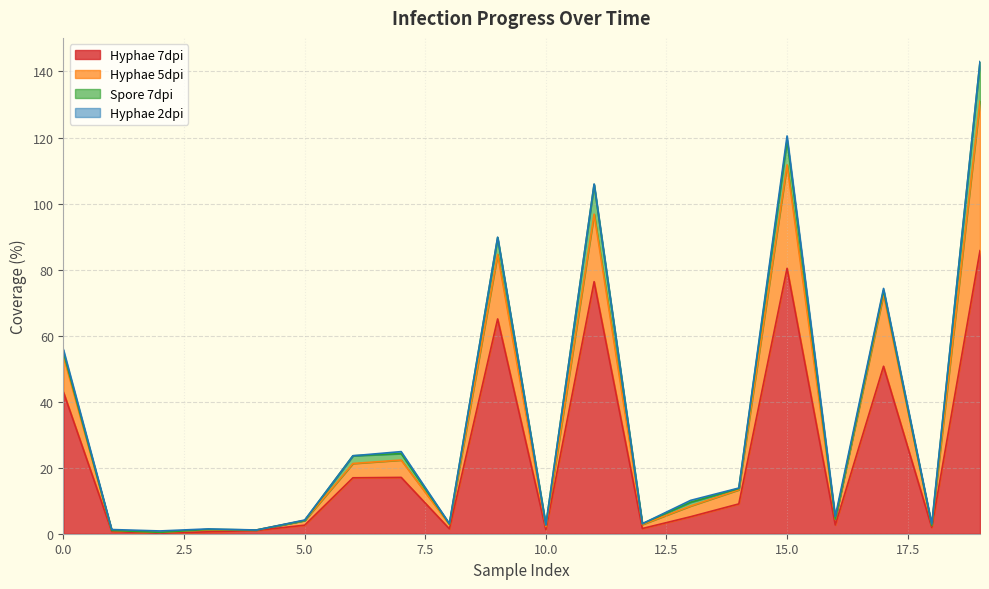

What is the label of the 11th point from the left?

10